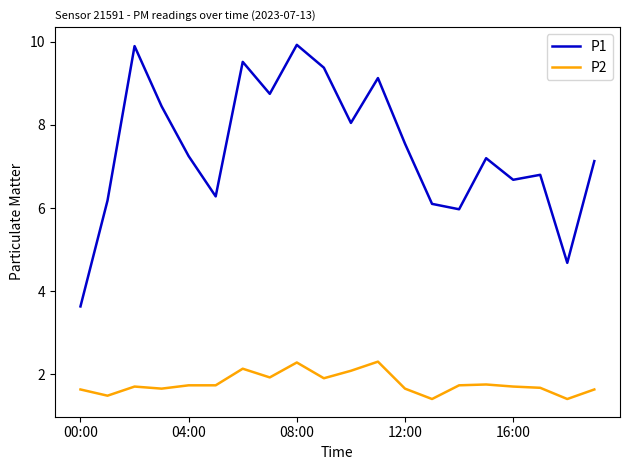

Which series has the widest spread of values?

P1